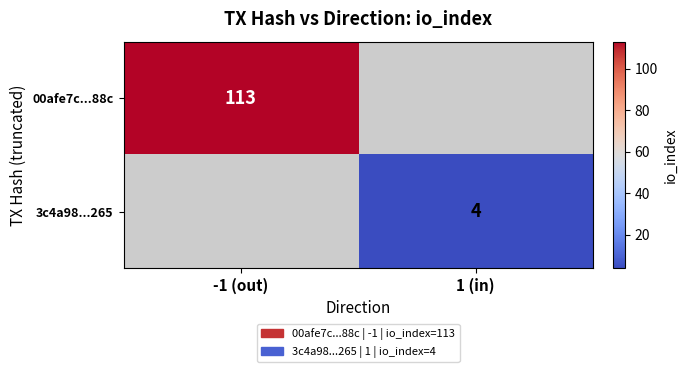

Count the number of categories in the chart.

2